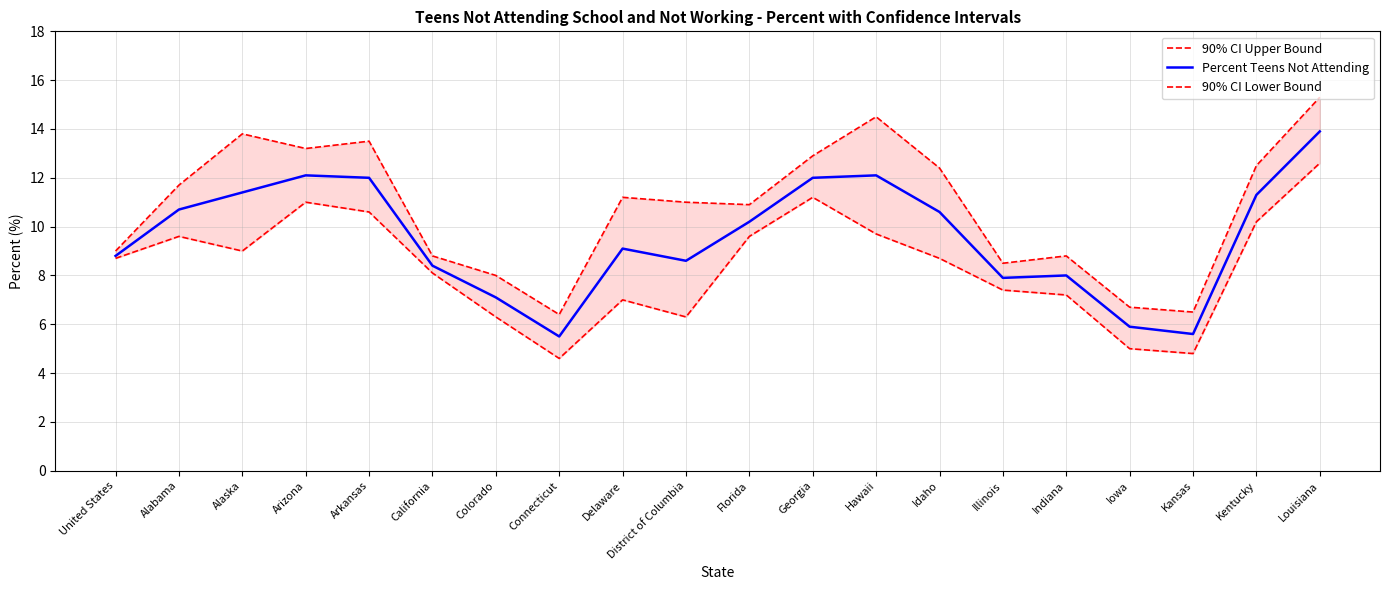

Where does the 90% CI Upper Bound series first go above 11?

Alabama